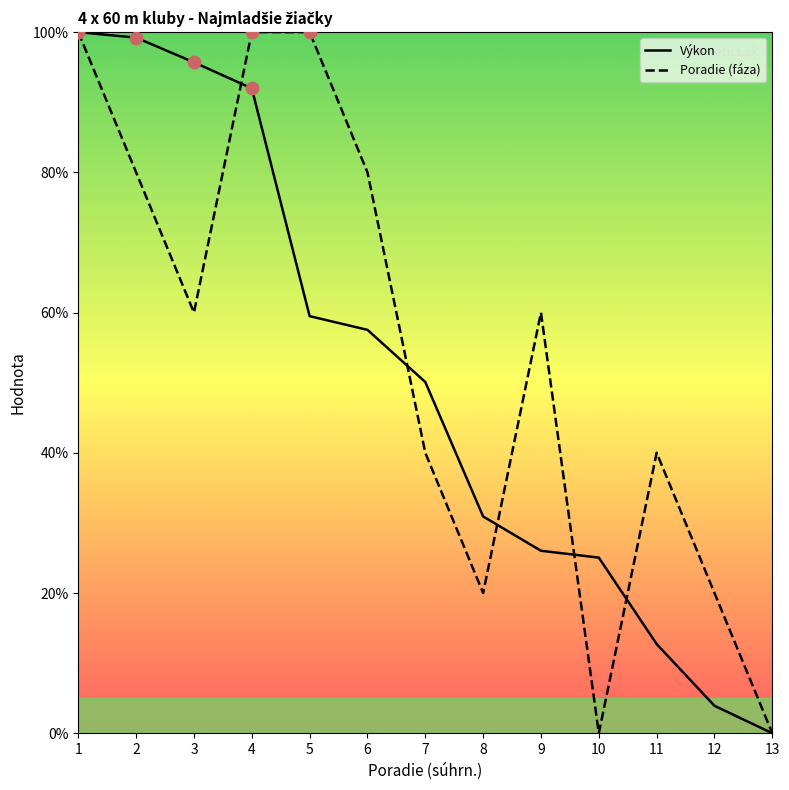

What are all the series names shown in the legend?

Výkon, Poradie (fáza)